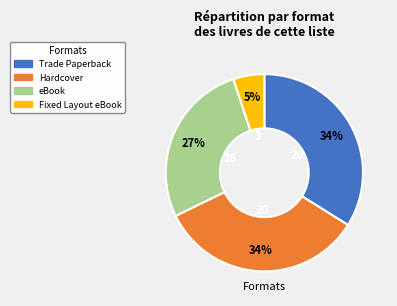

Count the number of slices in the pie.

4